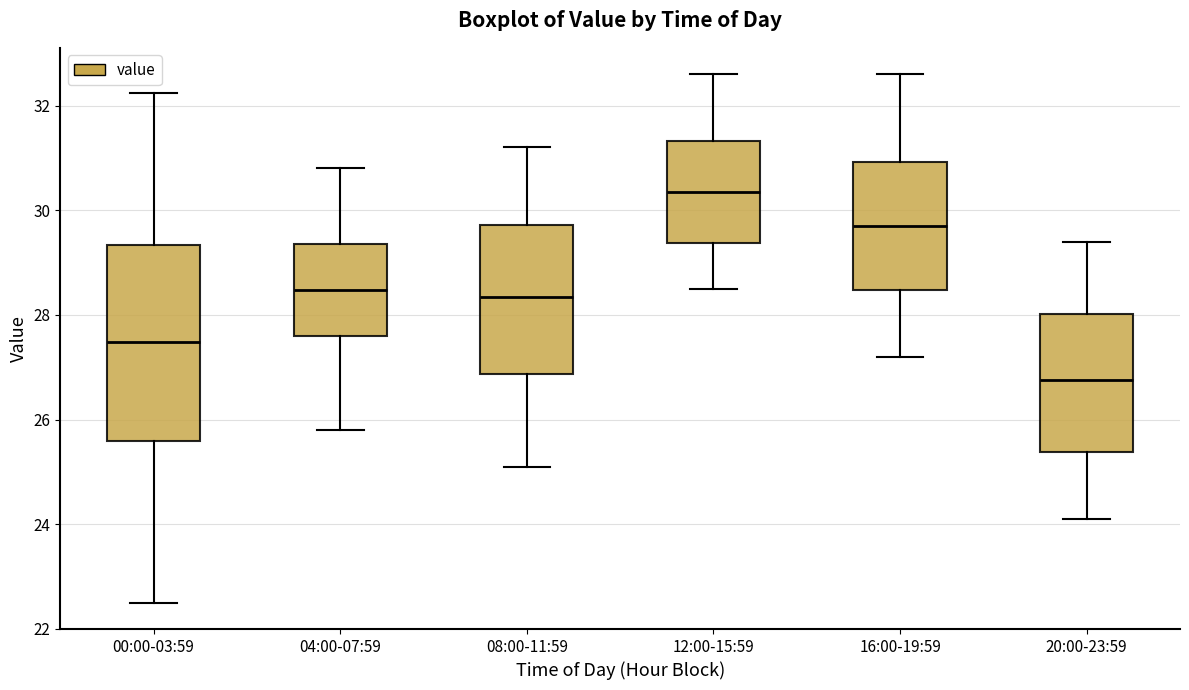

Reading left to right, read every box against the y-axis: the position of its median line, the range the box covers, and the ends of its whiskers. The values are not printed on the chart, so give them approximately, as read against the axis.

00:00-03:59: median 27.4, box 25.6 to 29.4, whiskers 22.6 to 32.2
04:00-07:59: median 28.4, box 27.6 to 29.4, whiskers 25.8 to 30.8
08:00-11:59: median 28.4, box 26.8 to 29.8, whiskers 25.2 to 31.2
12:00-15:59: median 30.4, box 29.4 to 31.4, whiskers 28.6 to 32.6
16:00-19:59: median 29.8, box 28.4 to 31.0, whiskers 27.2 to 32.6
20:00-23:59: median 26.8, box 25.4 to 28.0, whiskers 24.2 to 29.4